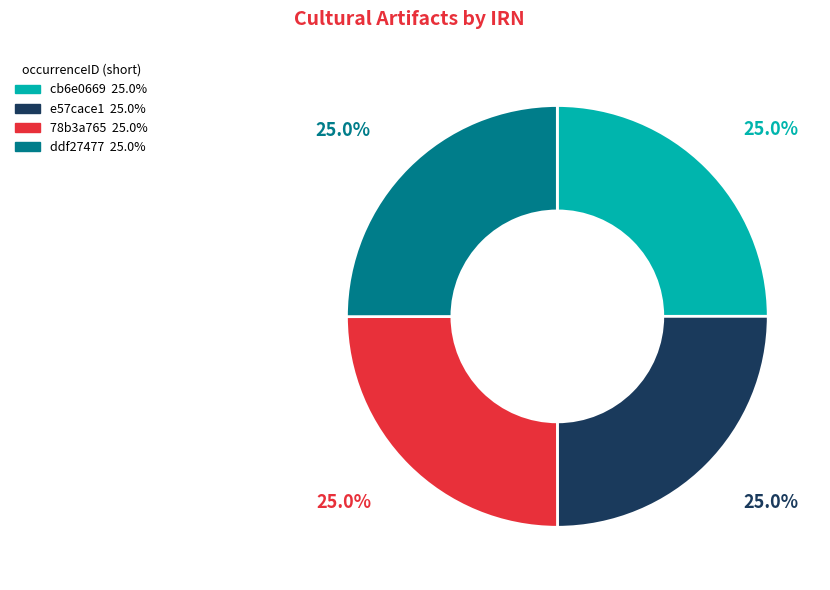

What portion of the pie excludes 78b3a765?

75.0%